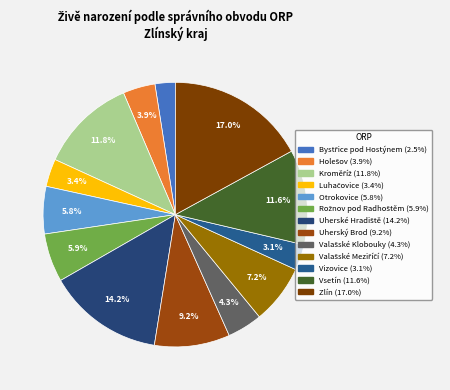

Does any single category account for the majority?

No